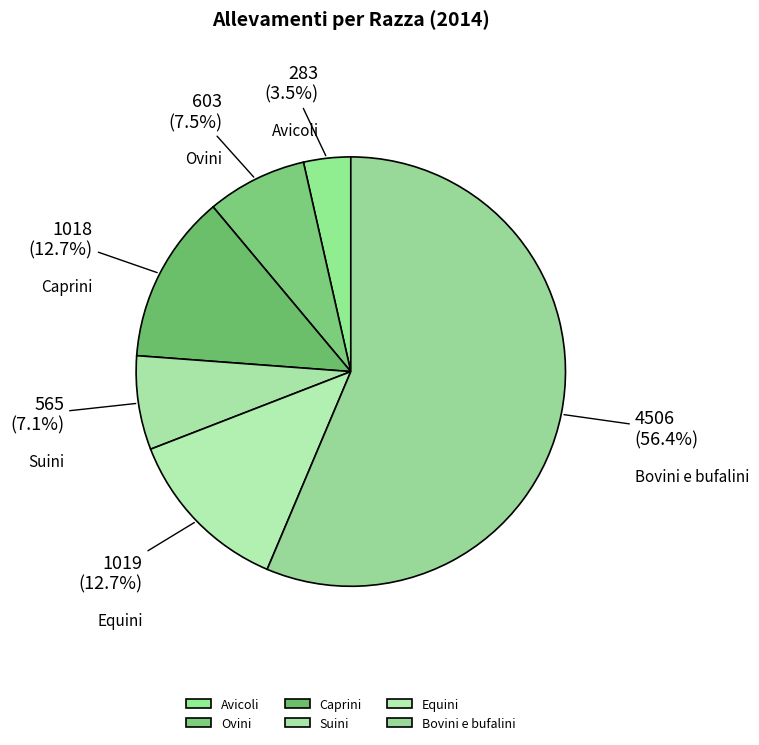

Is the sum of Suini and Bovini e bufalini greater than half?

Yes